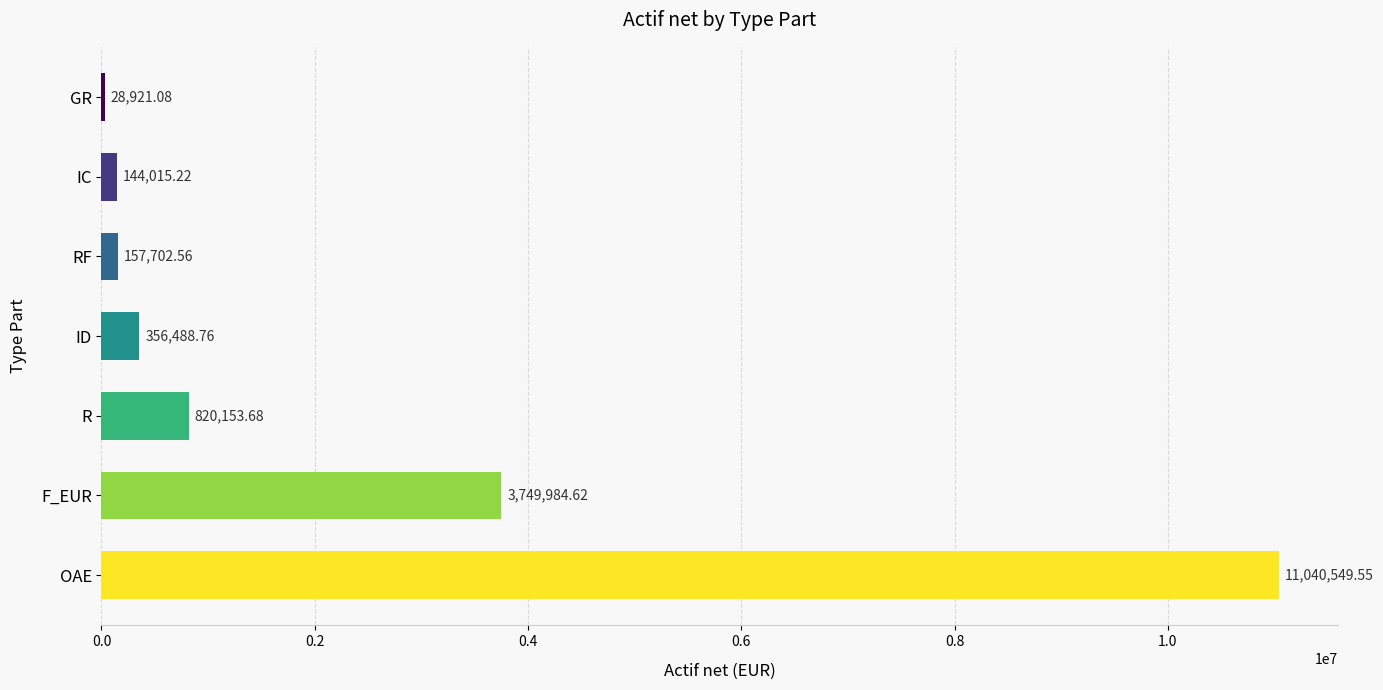

At which category does the chart reach its peak across all series?

OAE